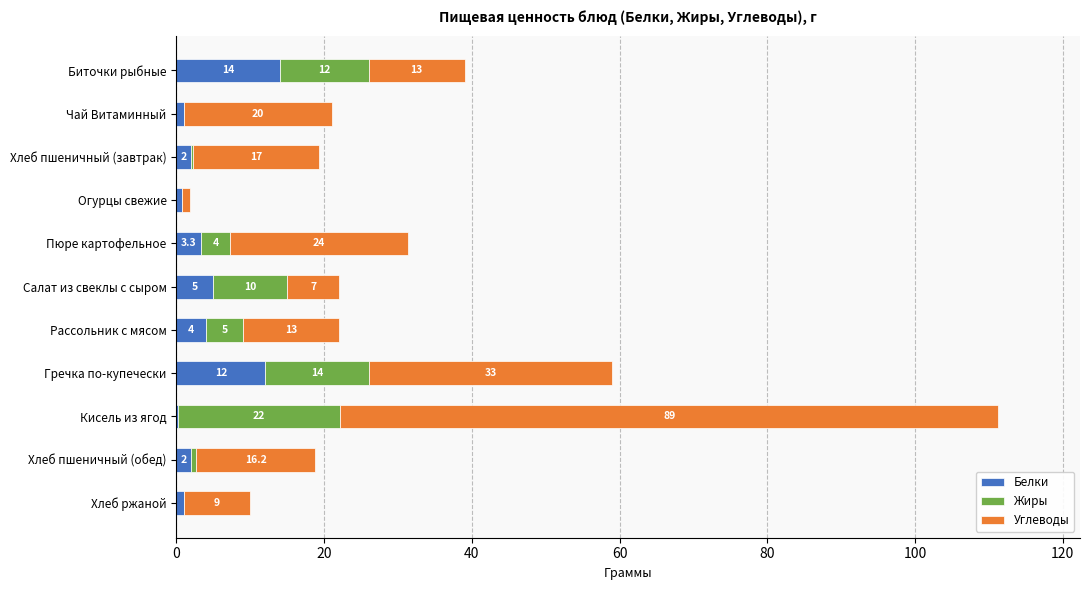

The value of Белки at Огурцы свежие is 0.7. True or false?

True